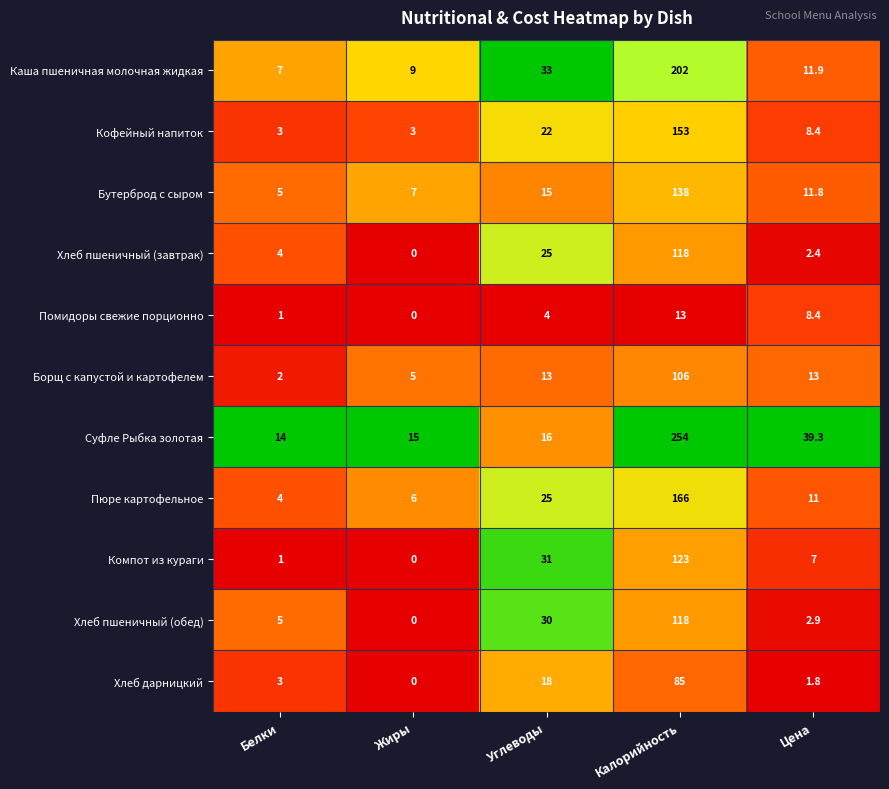

At how many categories does at least one series exceed 10?

5